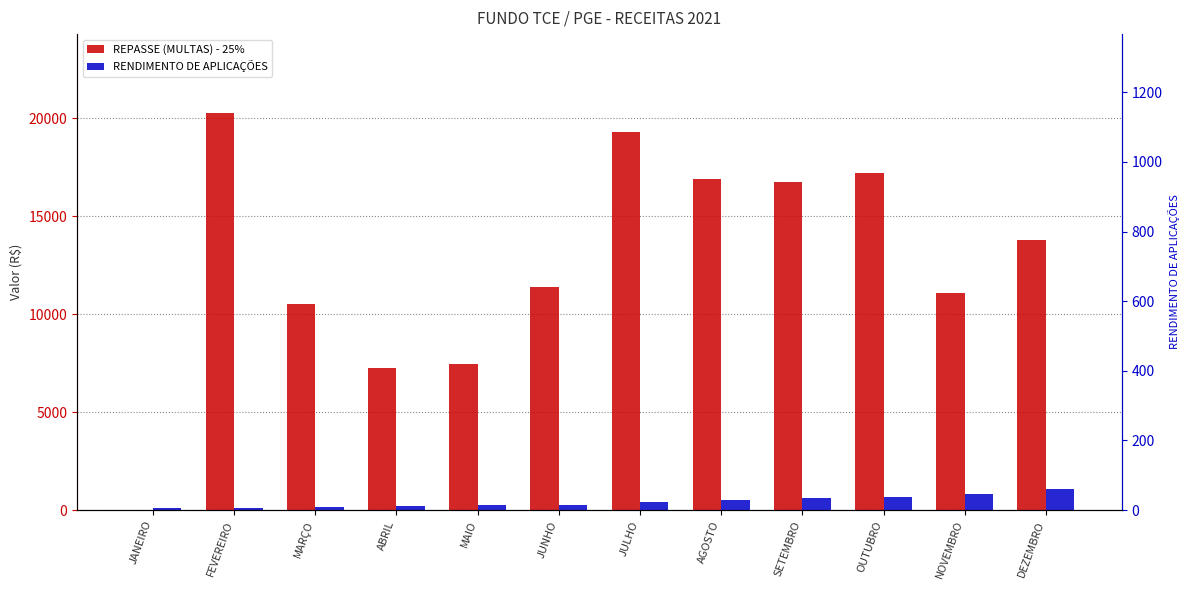

List the labels in order of REPASSE (MULTAS) - 25% value, smallest first.

JANEIRO, ABRIL, MAIO, MARÇO, NOVEMBRO, JUNHO, DEZEMBRO, SETEMBRO, AGOSTO, OUTUBRO, JULHO, FEVEREIRO